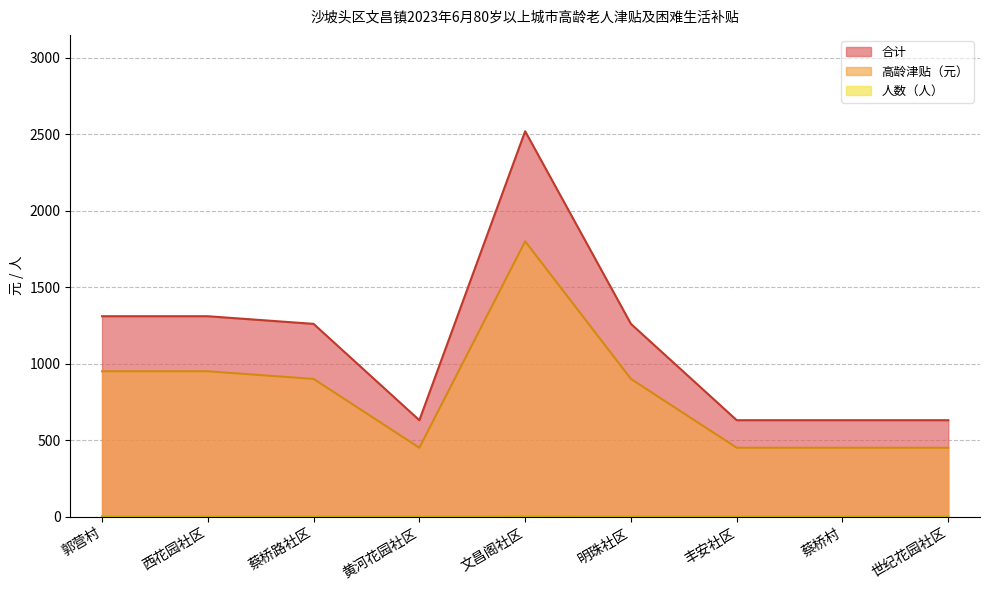

Which series has the widest spread of values?

合计